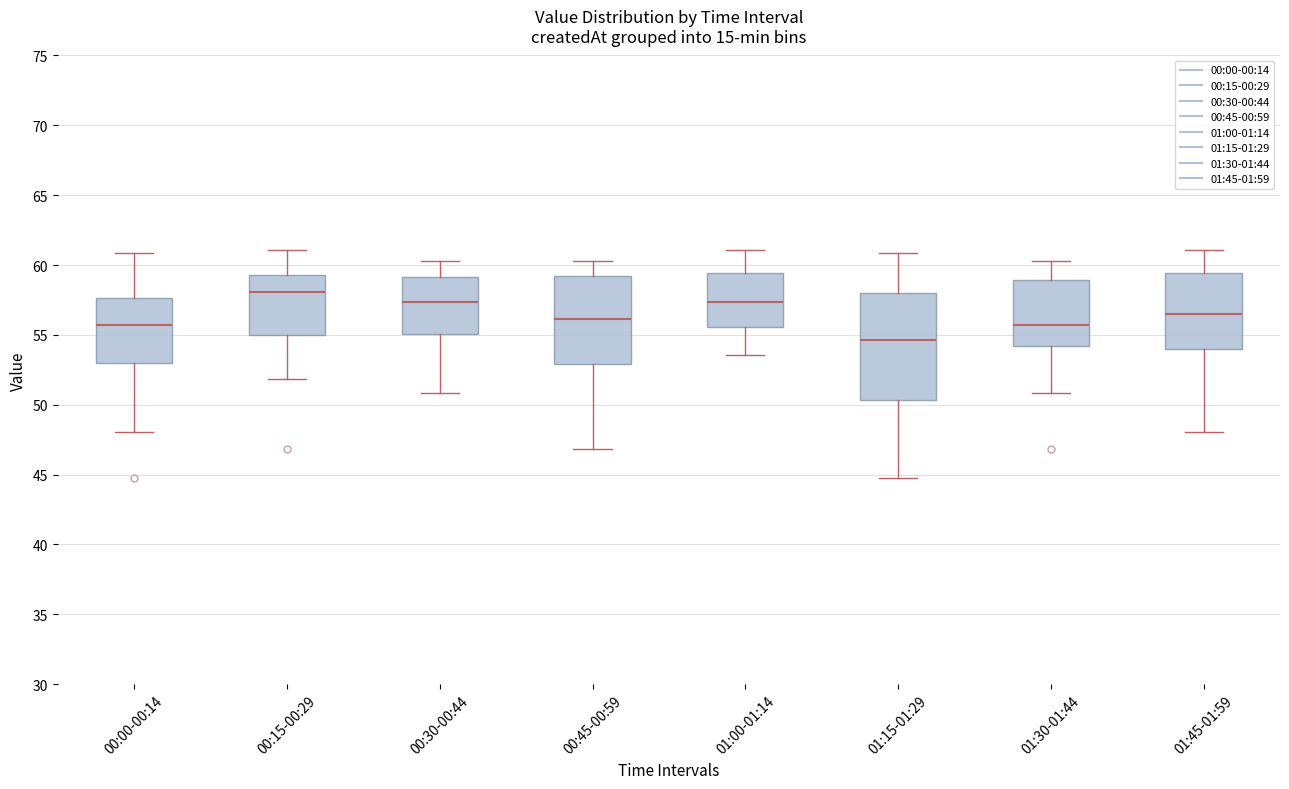

Which box is the tallest, from its lower edge to its upper edge?

01:15-01:29